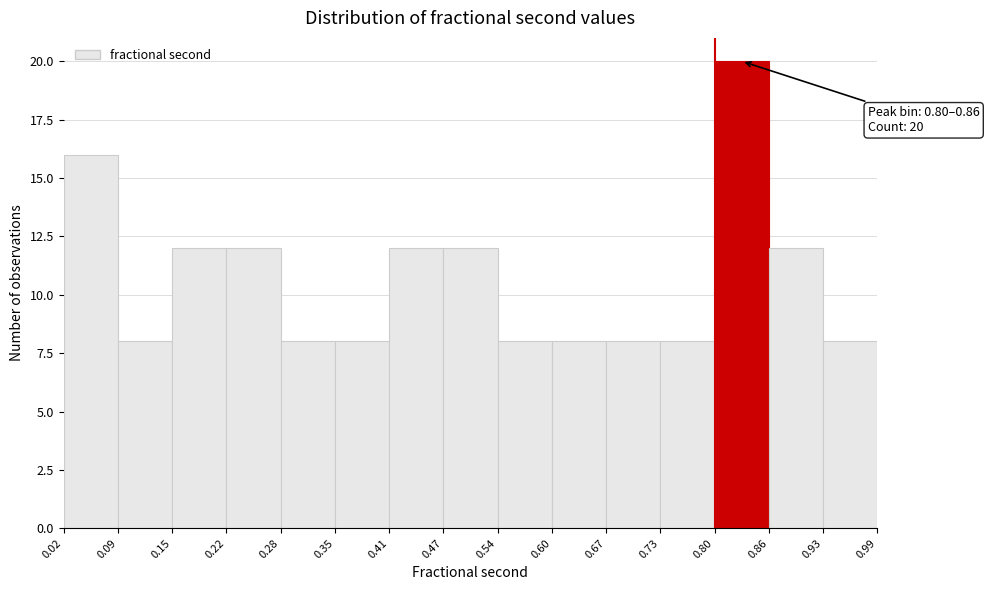

Which range on the x-axis has the tallest bar?

0.80 to 0.86